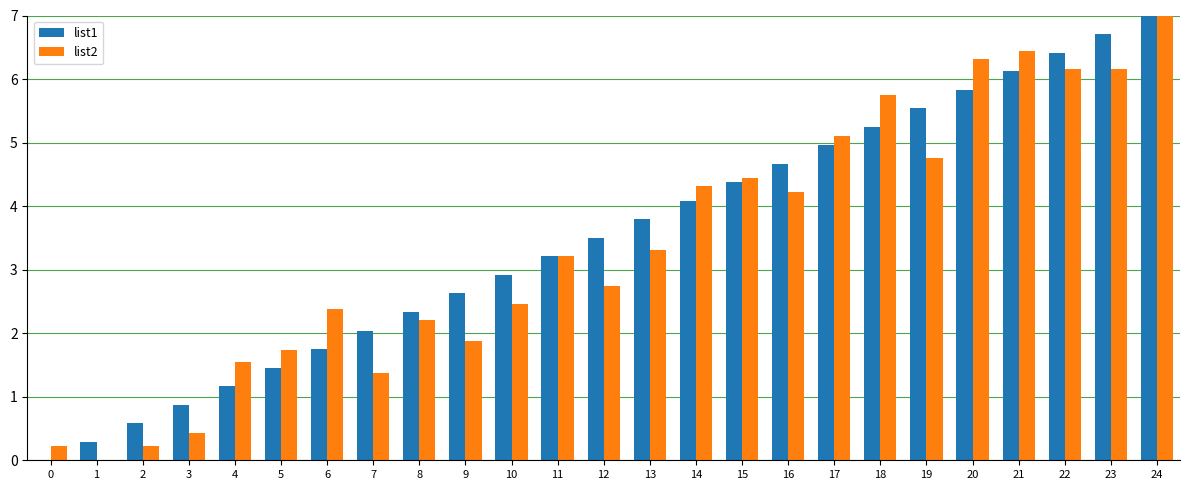

What value does the list1 series have at 10?

2.9